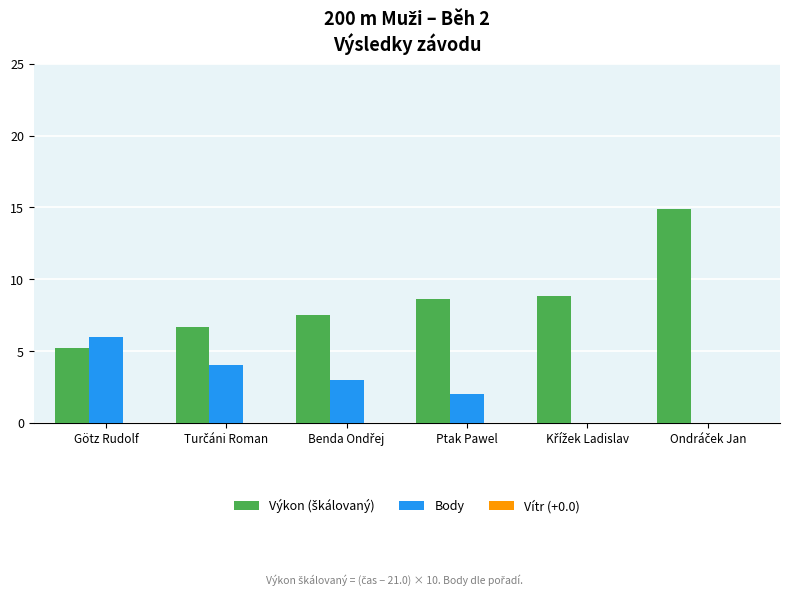

The value of Body at Götz Rudolf is 6.0. True or false?

True